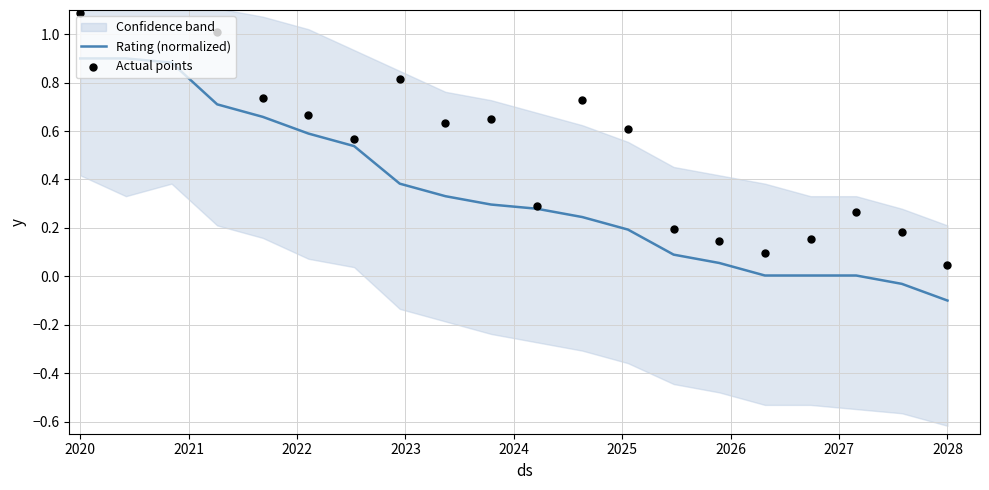

What is the maximum value for Rating (normalized)?

0.9